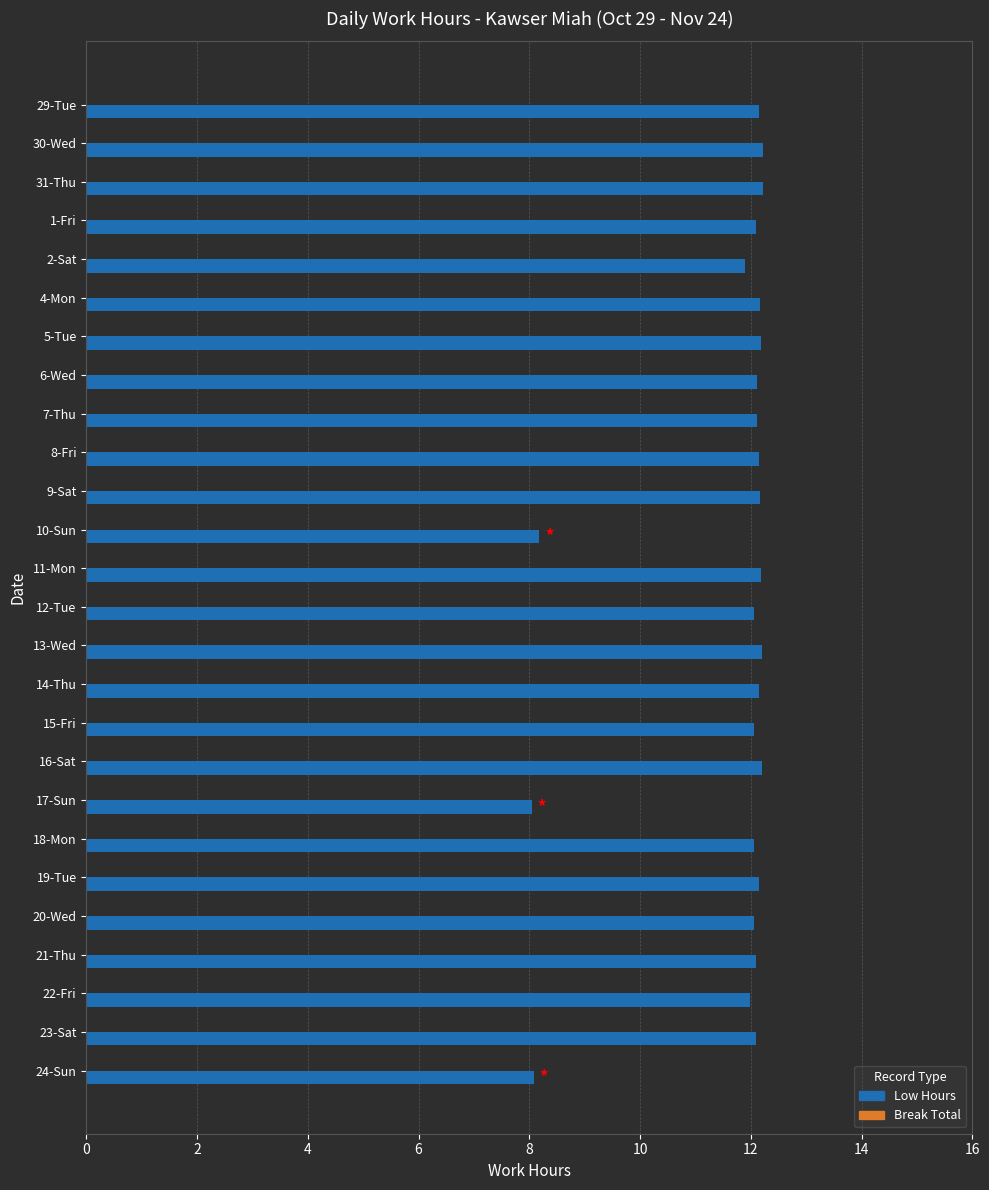

What is the change in value from 17-Sun to 18-Mon?

+4.0